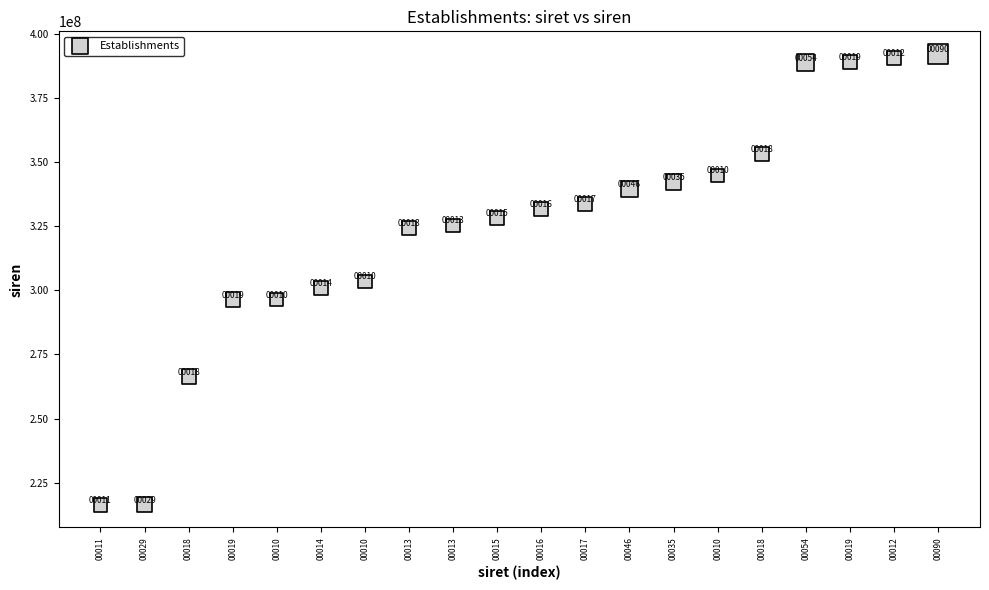

What Y value in the scatter plot is closest to 304316285?

303472781